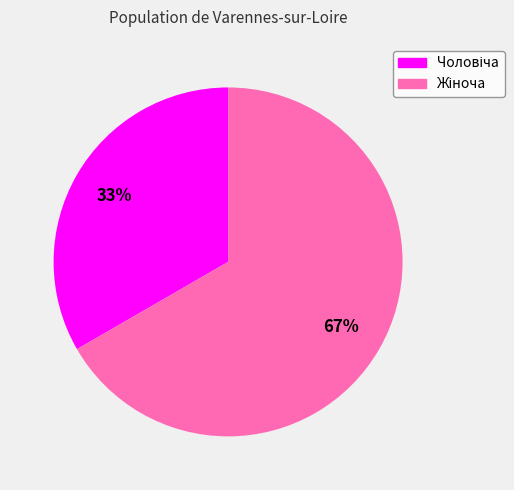

How many segments does this pie chart have?

2